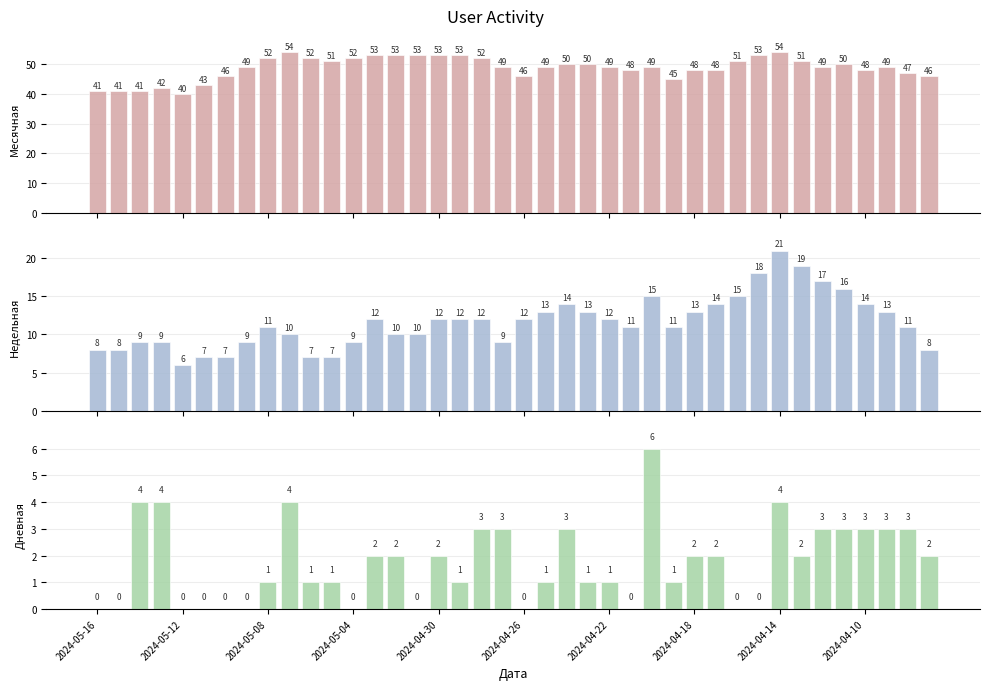

What is the value of the Недельная bar at the 9th from the left?

11